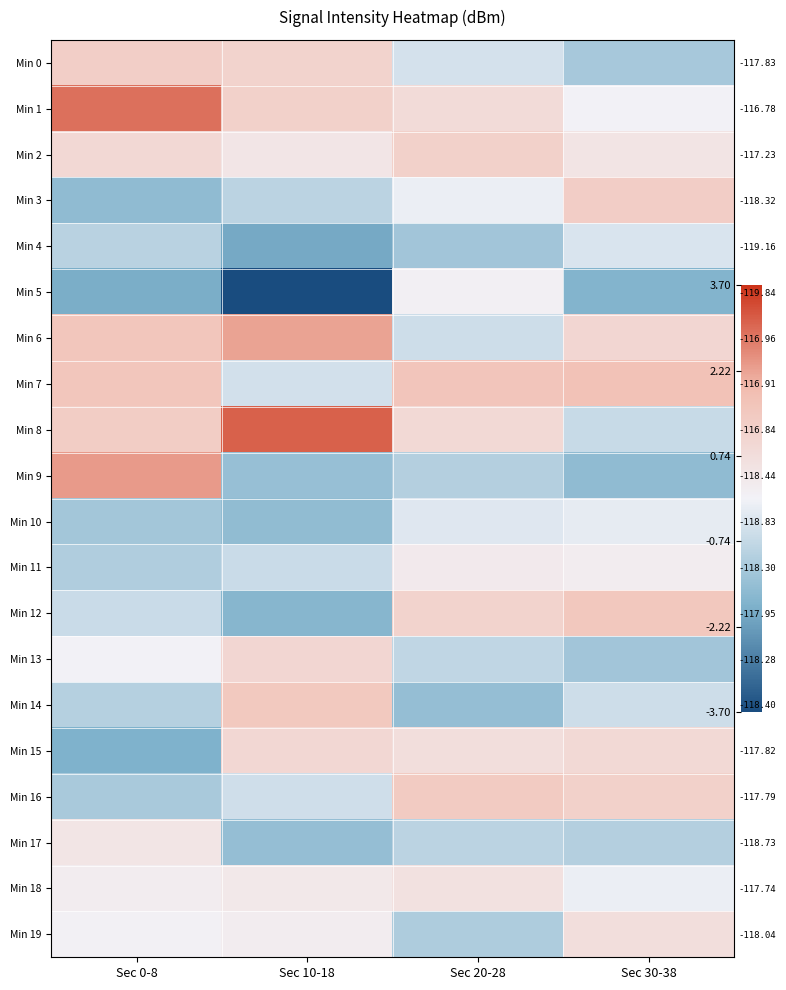

What is the sum of the Min 9 values at Sec 20-28 and Sec 30-38?

-2.6